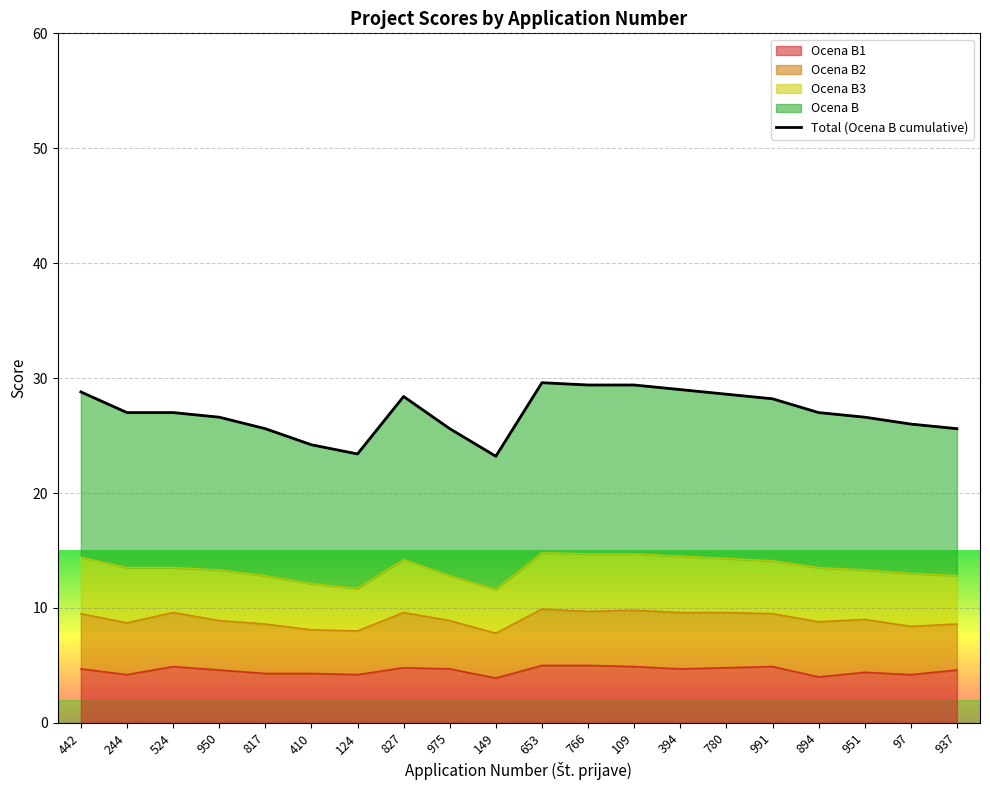

At which category does the chart reach its minimum across all series?

149